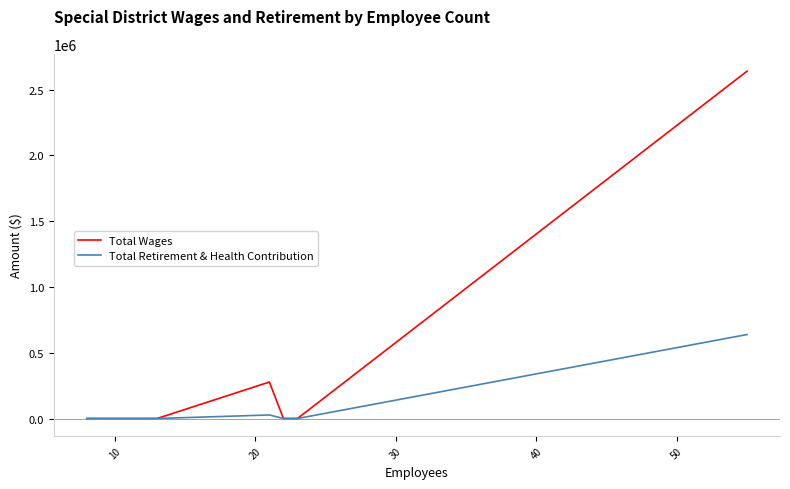

List the series in order of their peak value, lowest first.

Total Retirement & Health Contribution, Total Wages